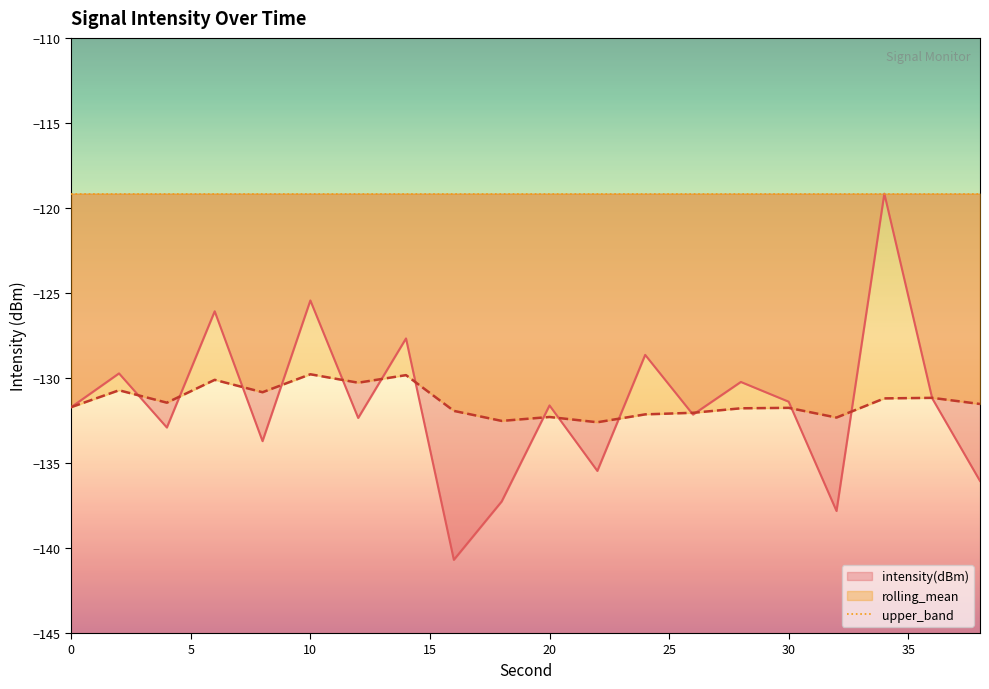

Which series changed the most between 2 and 6?

intensity(dBm)